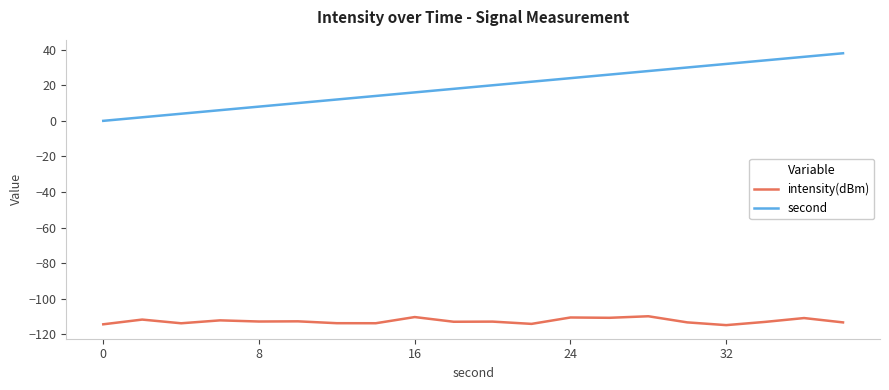

Rank the series by their maximum value, from highest to lowest.

second, intensity(dBm)